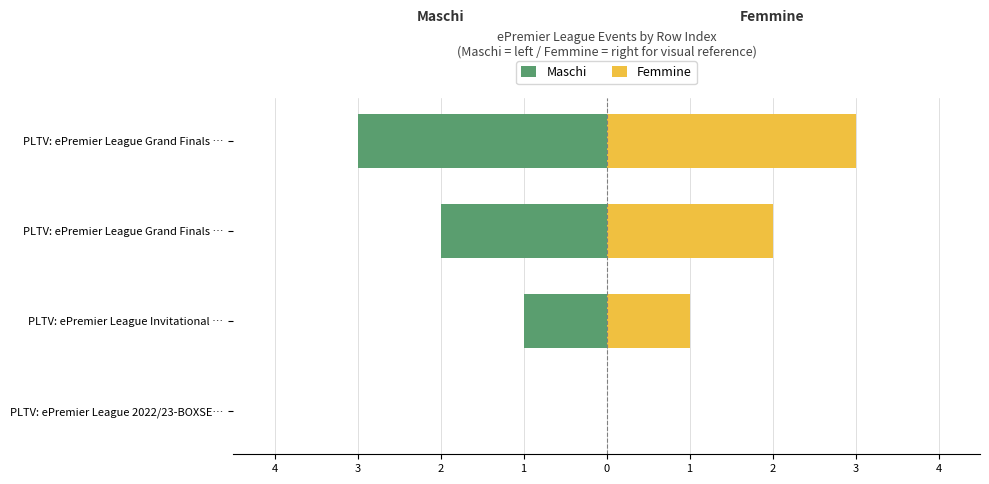

How many groups of bars are there?

4